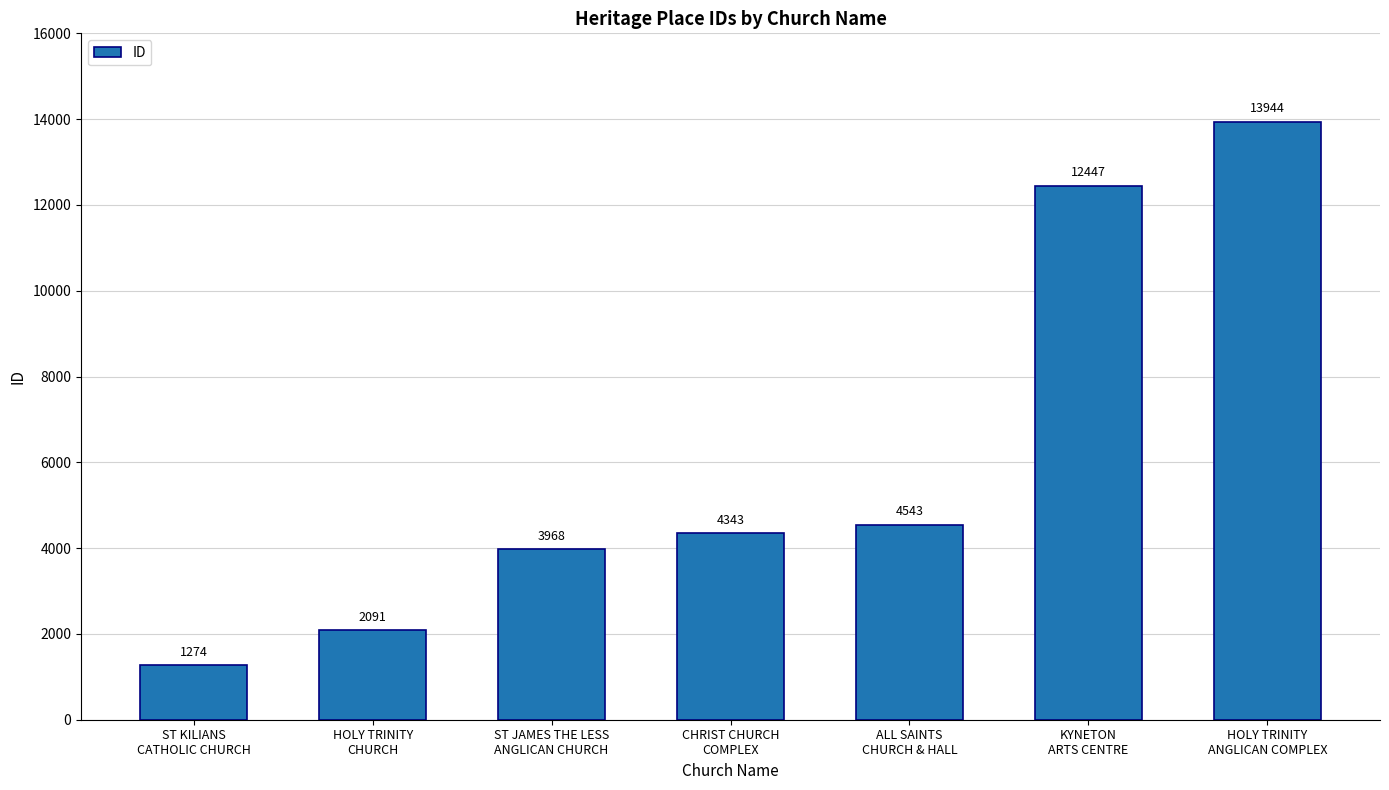

What is the label of the 2nd bar from the right?

KYNETON
ARTS CENTRE